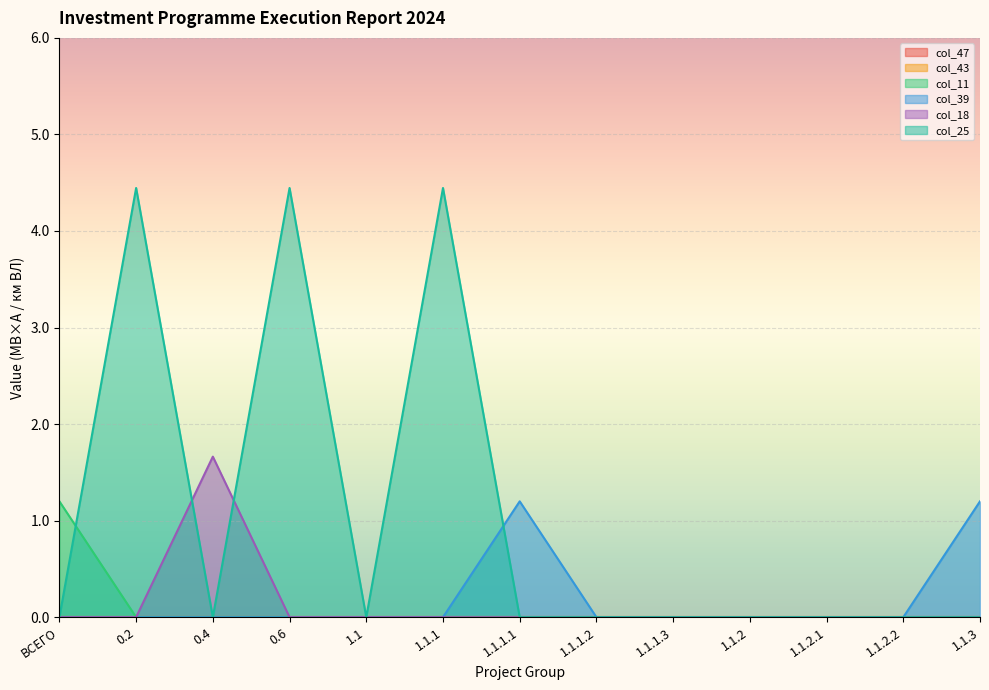

List the labels in order of col_11 value, largest first.

ВСЕГО, 0.2, 0.4, 0.6, 1.1, 1.1.1, 1.1.1.1, 1.1.1.2, 1.1.1.3, 1.1.2, 1.1.2.1, 1.1.2.2, 1.1.3